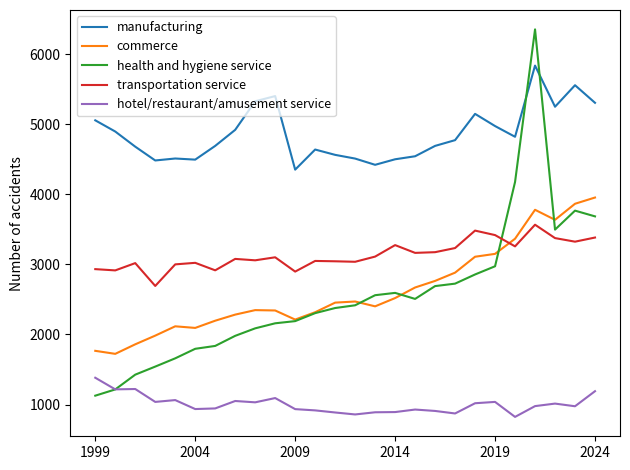

What is the lowest value of the manufacturing series?

4352